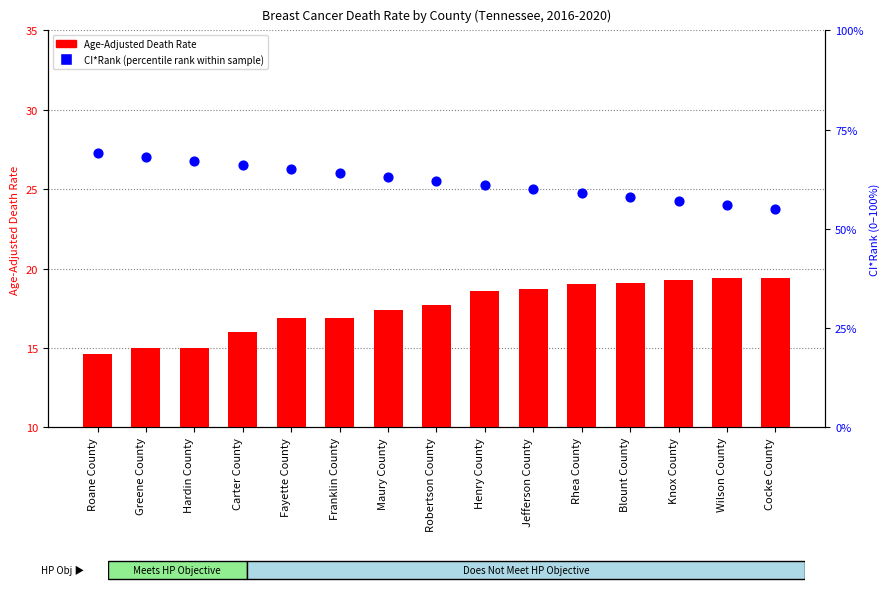

At which category is the sum across all series the highest?

Roane County